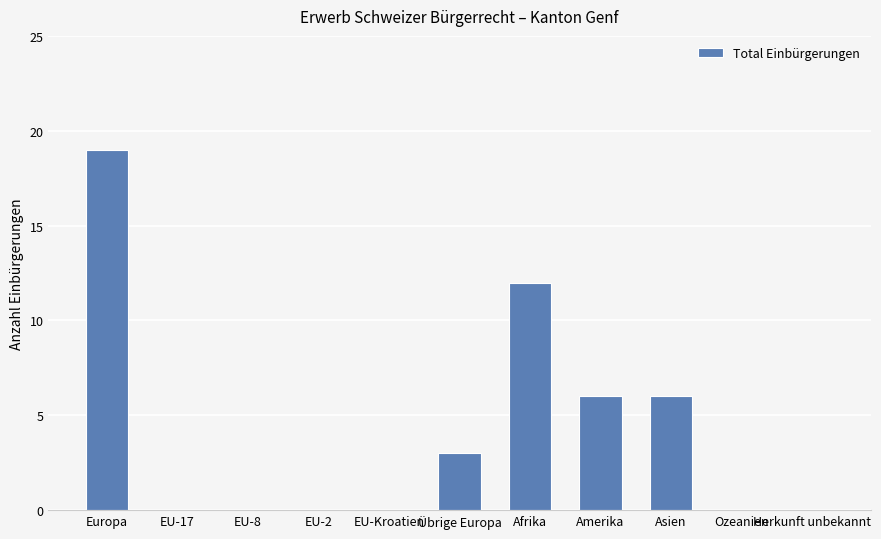

Reading left to right, transcribe all the data shown in this chart.

Europa=19	EU-17=0	EU-8=0	EU-2=0	EU-Kroatien=0	Übrige Europa=3	Afrika=12	Amerika=6	Asien=6	Ozeanien=0	Herkunft unbekannt=0